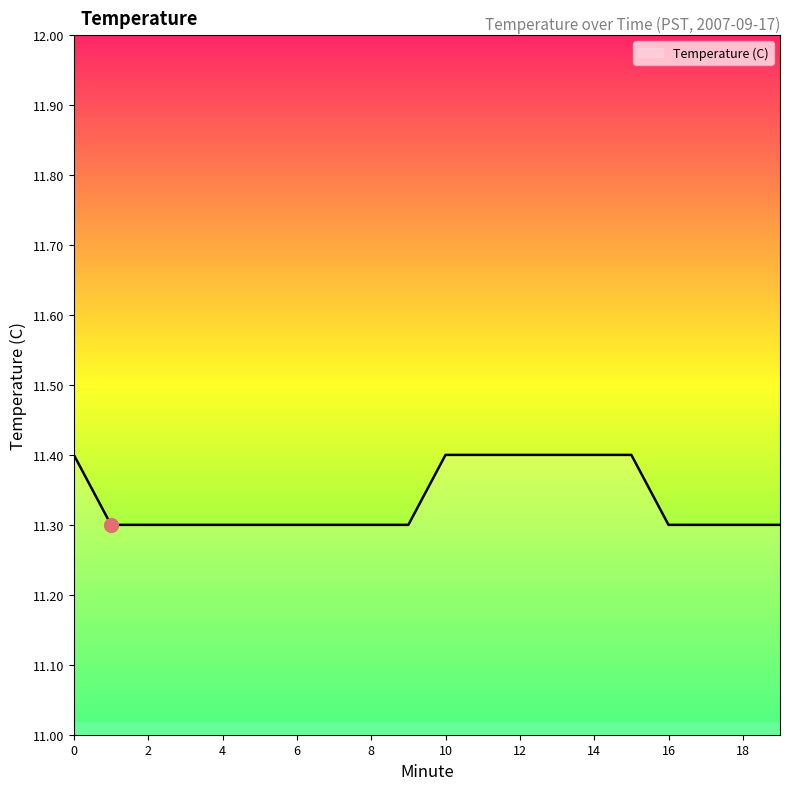

What is the smallest value displayed?

11.3